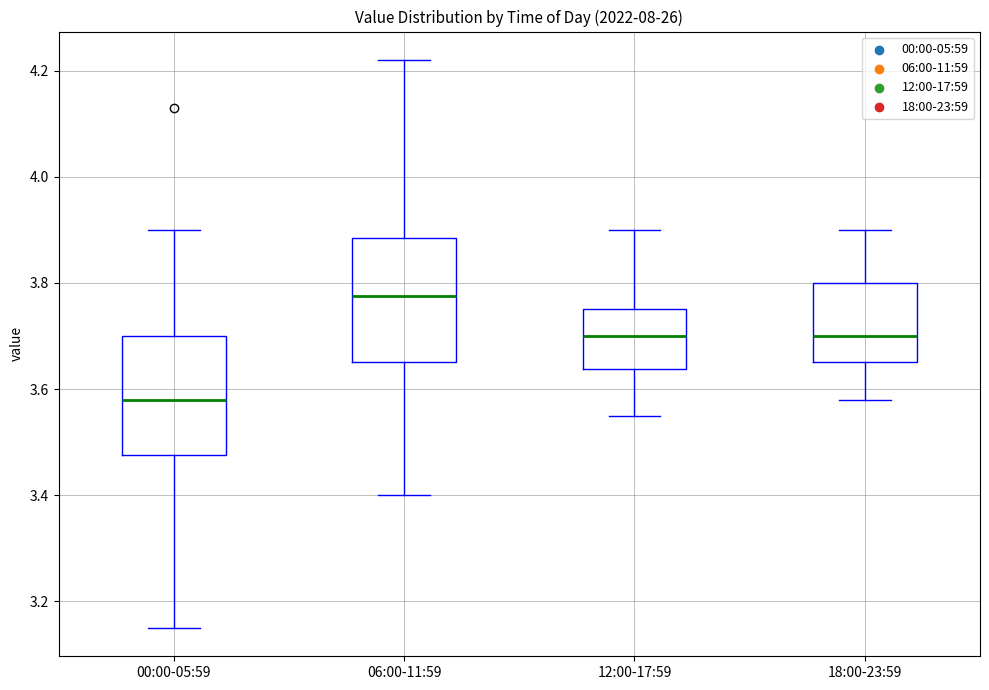

Which box has the lowest median line?

00:00-05:59